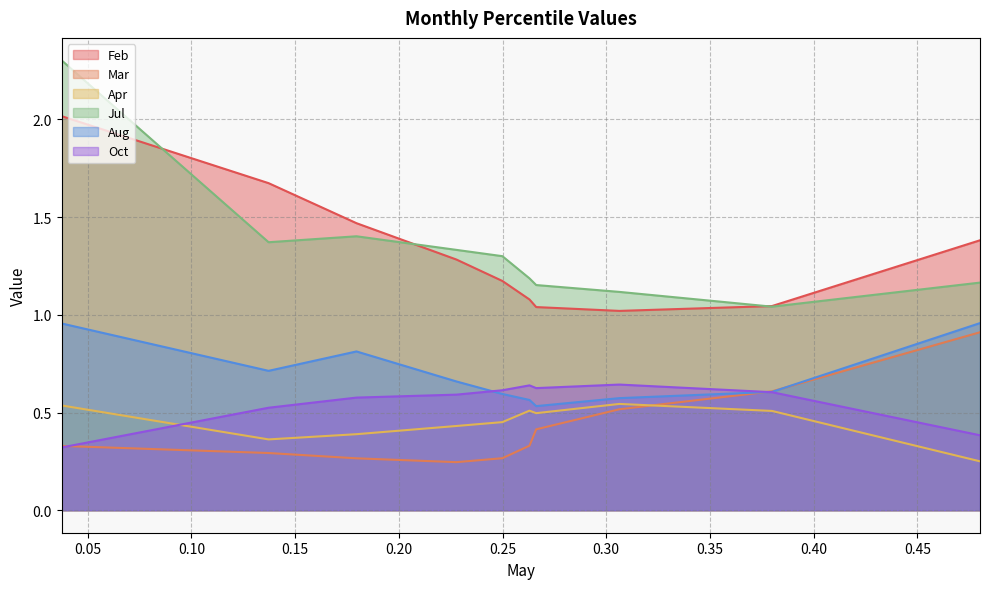

What is the minimum value for Aug?

0.5